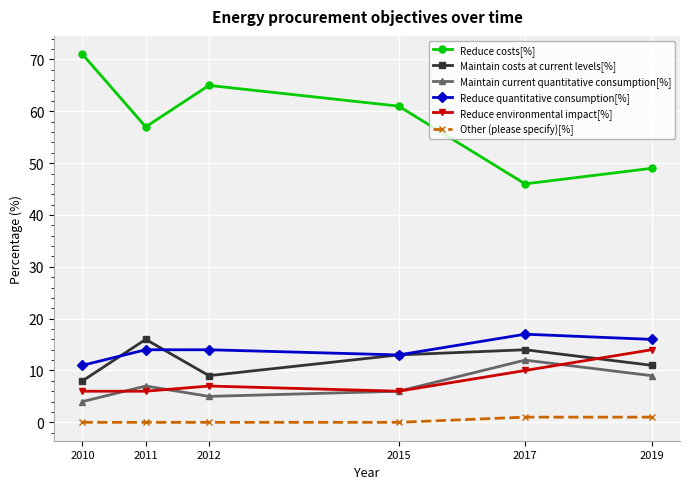

What is the value of the Maintain current quantitative consumption[%] point at the 6th from the left?

9